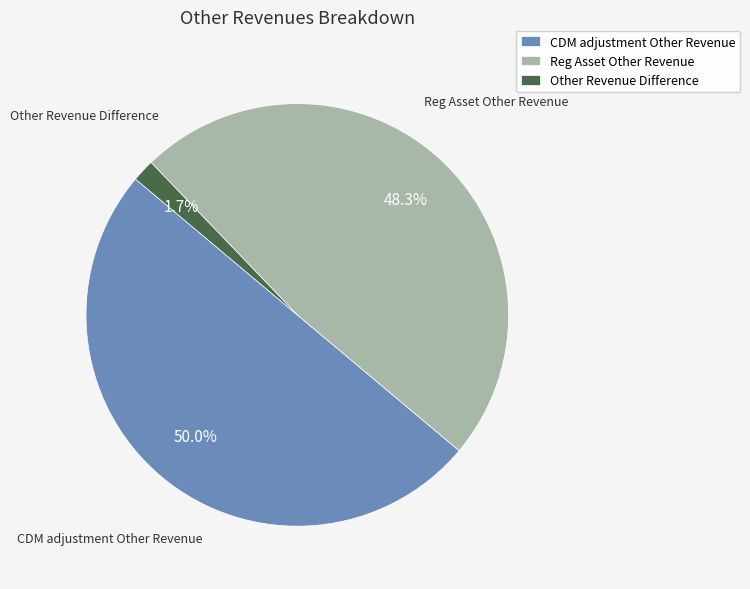

To the nearest percent, what portion does Other Revenue Difference represent?

2%